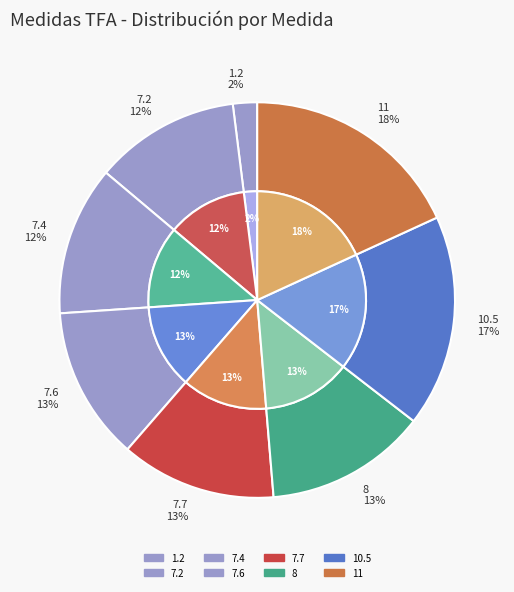

To the nearest percent, what is the combined percentage of 7.7 and 7.2?

25%